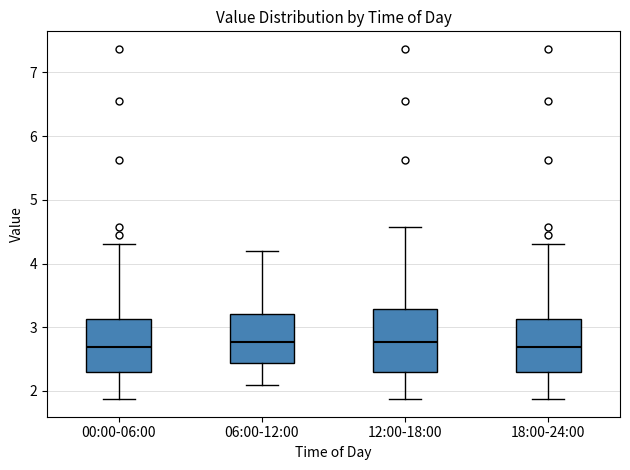

Reading left to right, transcribe this box plot: for each box, give where its median line is, the range the box spans, and where its two whiskers end, as read against the y-axis. The values are not printed on the chart, so give them approximately, as read against the axis.

00:00-06:00: median 2.7, box 2.3 to 3.1, whiskers 1.9 to 4.3
06:00-12:00: median 2.8, box 2.4 to 3.2, whiskers 2.1 to 4.2
12:00-18:00: median 2.8, box 2.3 to 3.3, whiskers 1.9 to 4.6
18:00-24:00: median 2.7, box 2.3 to 3.1, whiskers 1.9 to 4.3